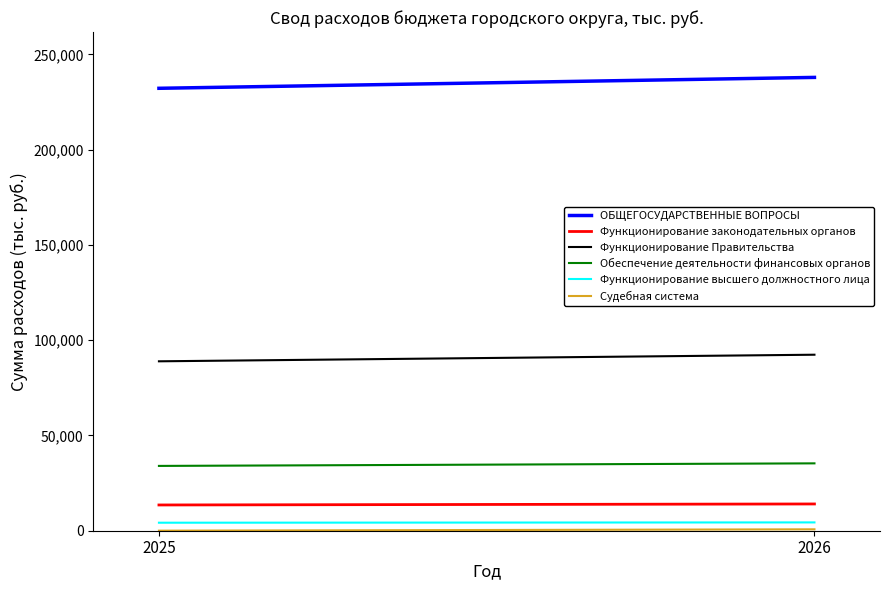

What is the average value of the ОБЩЕГОСУДАРСТВЕННЫЕ ВОПРОСЫ series?

235082.2